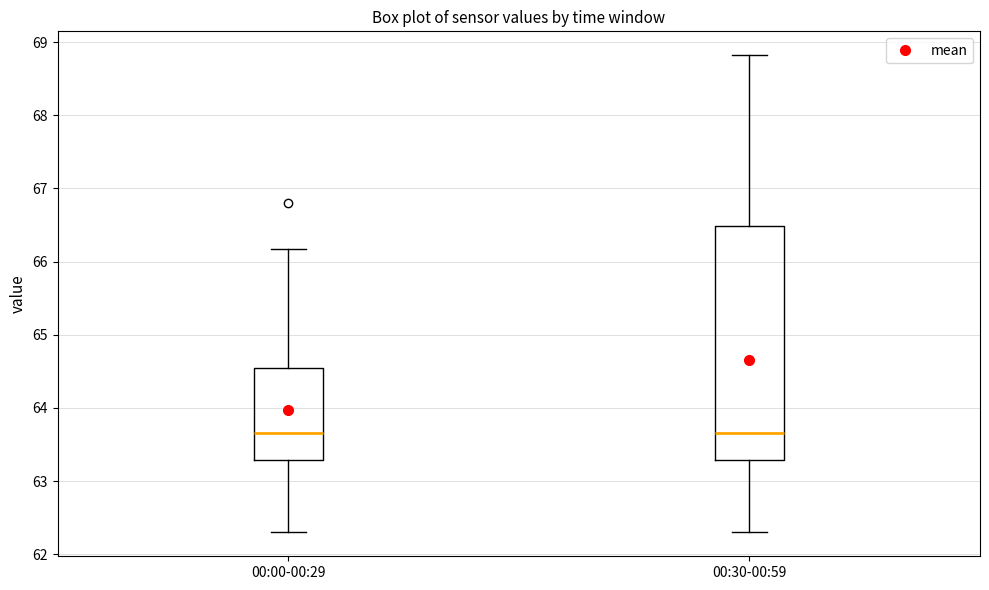

Reading left to right, read every box against the y-axis: the position of its median line, the range the box covers, and the ends of its whiskers. The values are not printed on the chart, so give them approximately, as read against the axis.

00:00-00:29: median 63.7, box 63.3 to 64.5, whiskers 62.3 to 66.2
00:30-00:59: median 63.7, box 63.3 to 66.5, whiskers 62.3 to 68.8